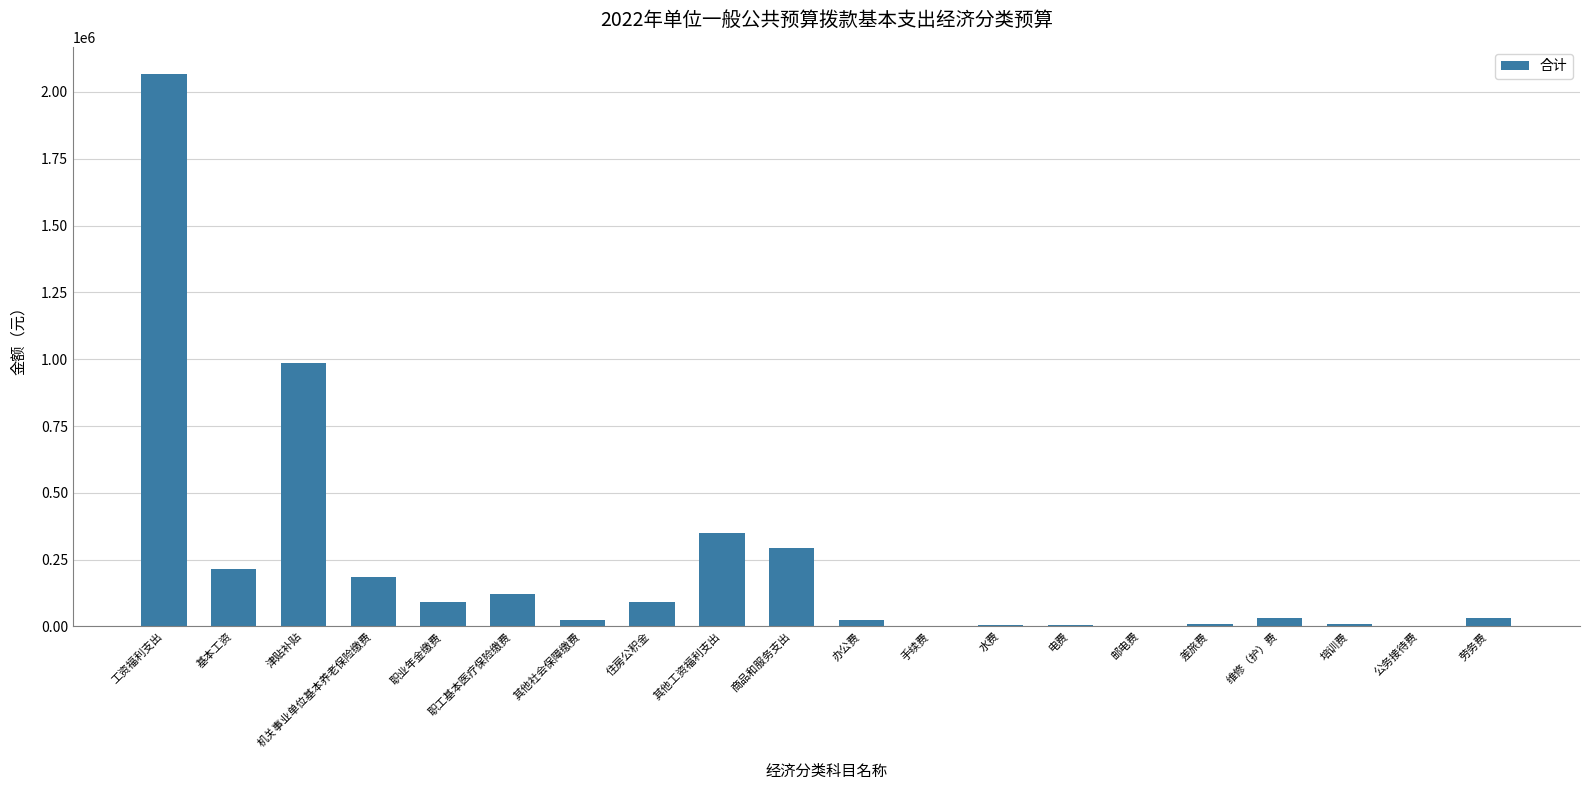

At which category does the chart reach its peak across all series?

工资福利支出